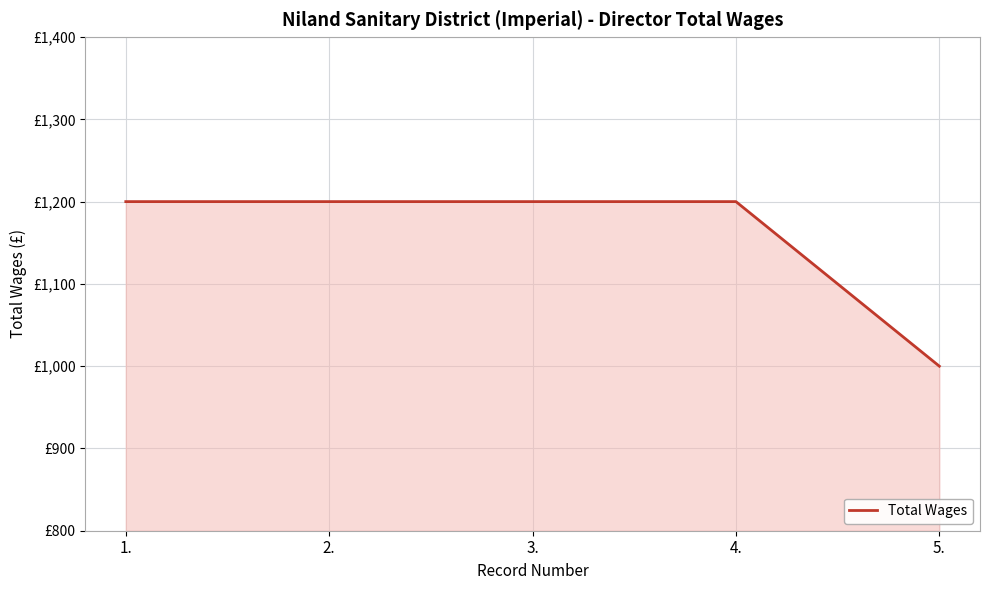

What is the smallest value displayed?

1000